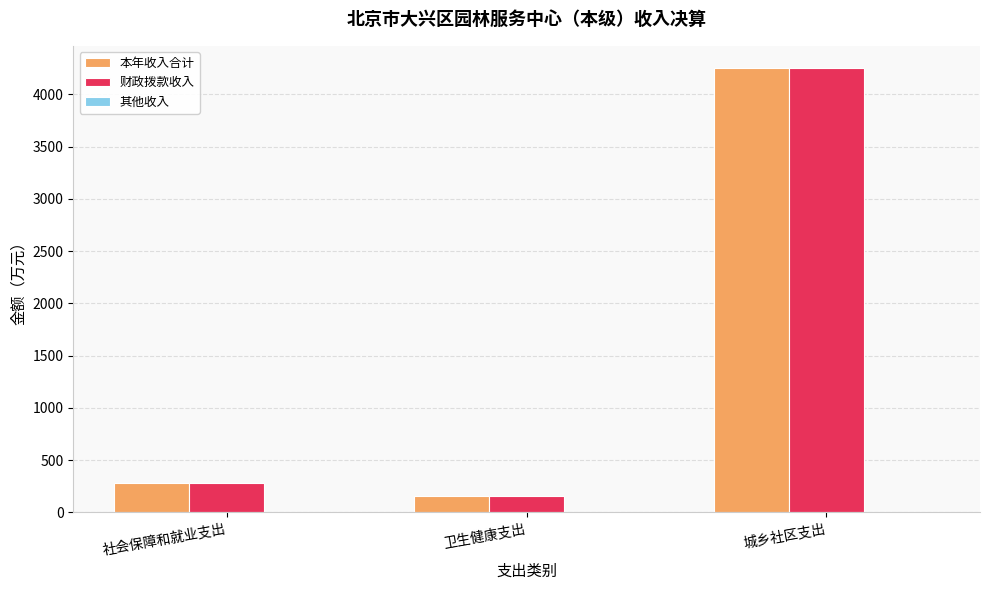

How many series are shown in this chart?

3